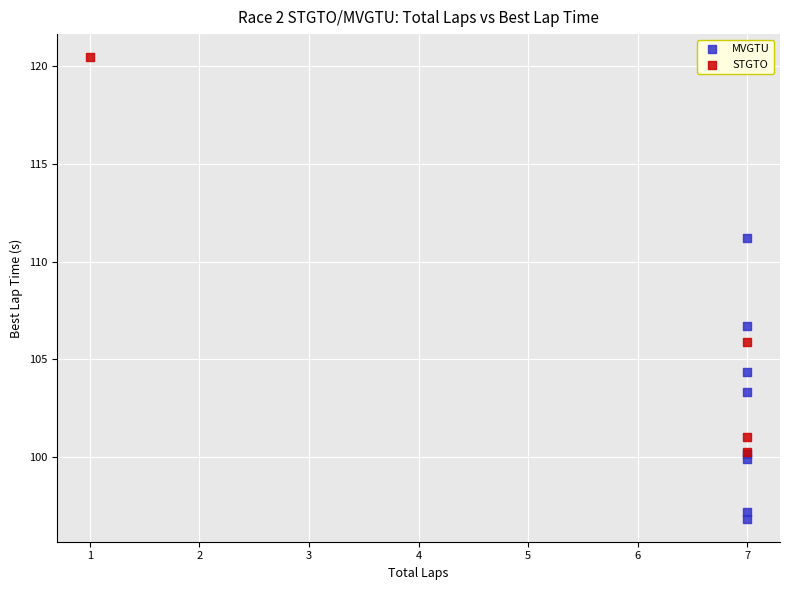

Which series reaches the maximum Y coordinate?

STGTO